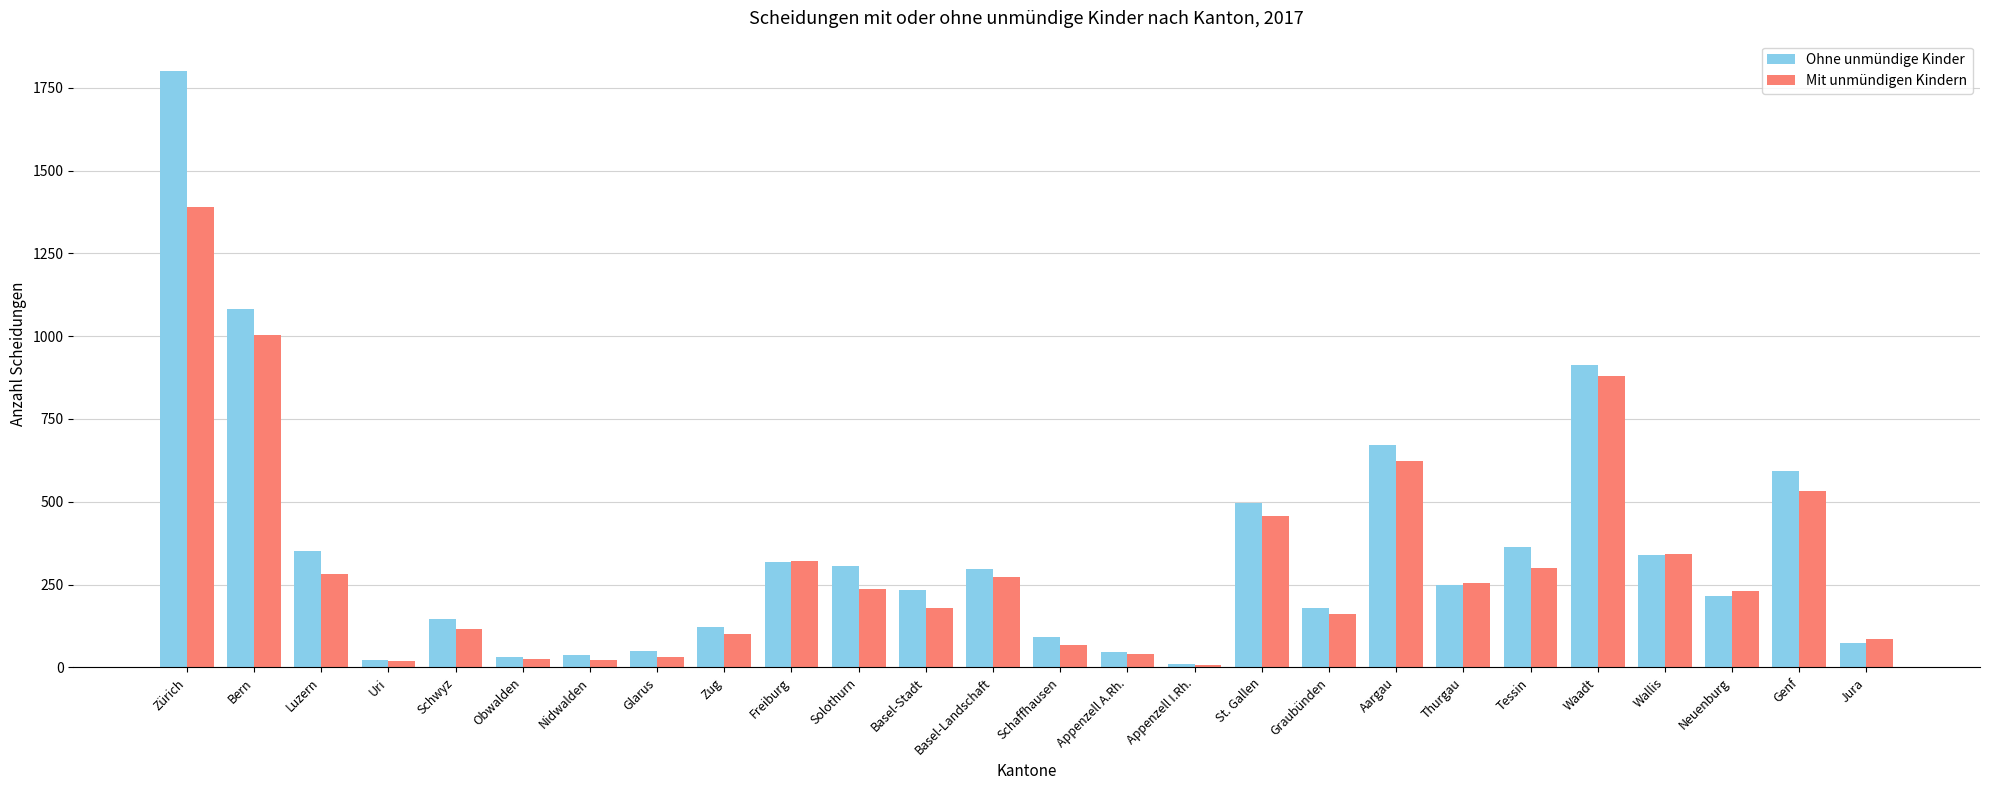

What is the sum of all Ohne unmündige Kinder values?

9047